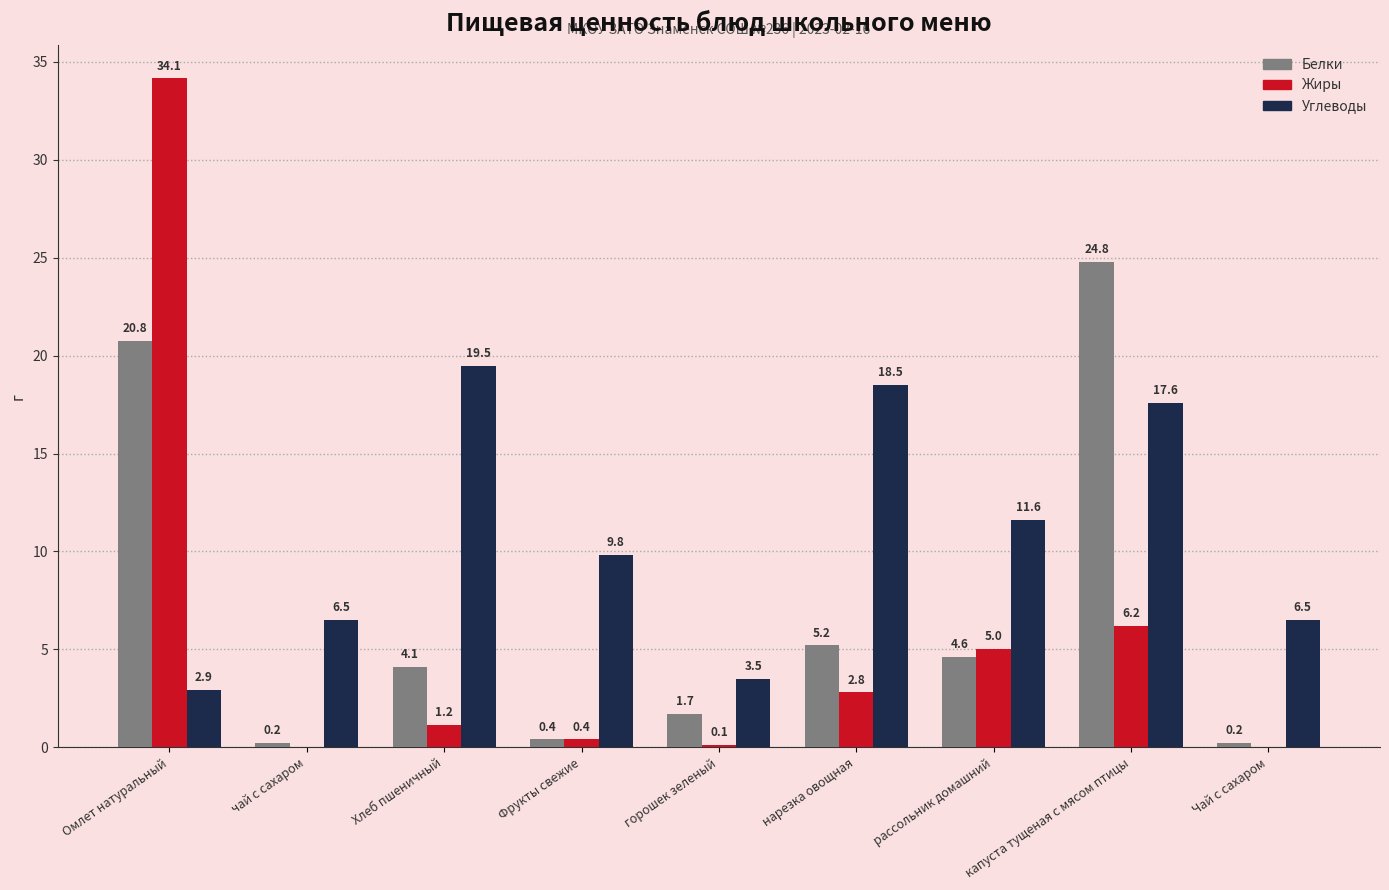

True or false: Белки has a value of 0.4 at Фрукты свежие.

True